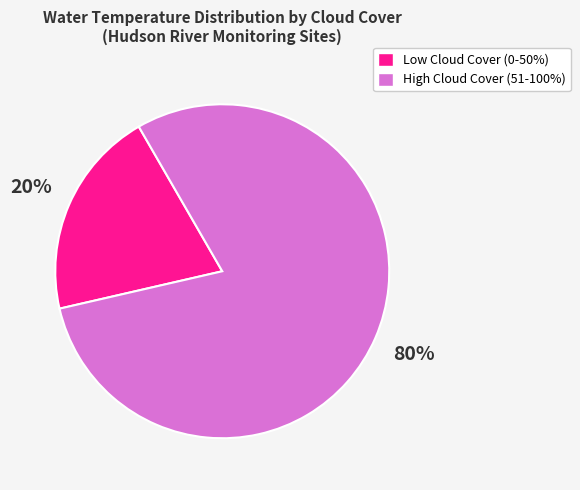

Rank the categories by value from highest to lowest.

High Cloud Cover (51-100%), Low Cloud Cover (0-50%)